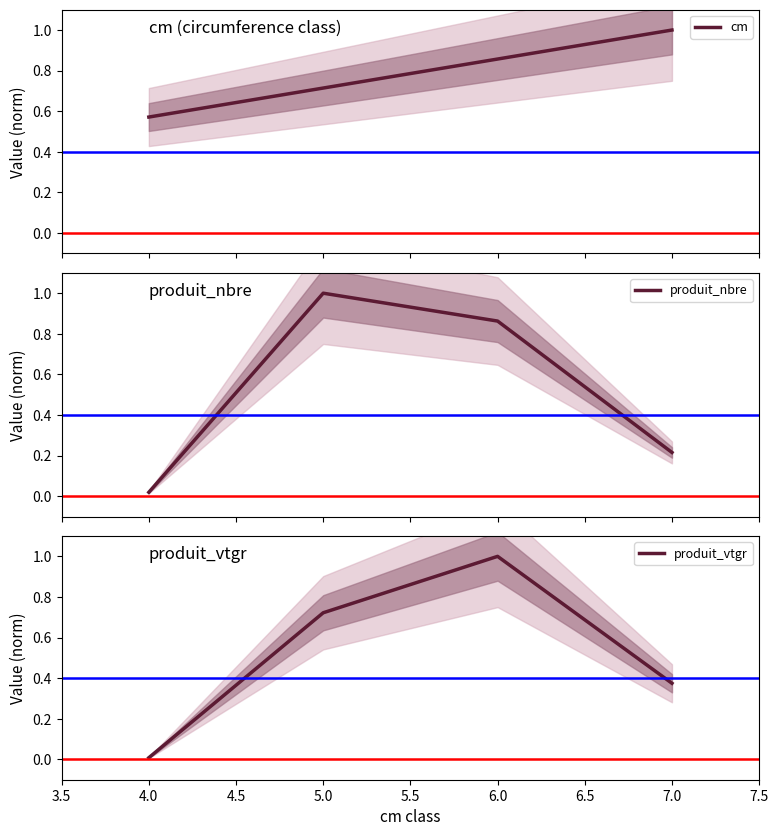

In produit_nbre, how many points are higher than both neighbors (excluding endpoints)?

1